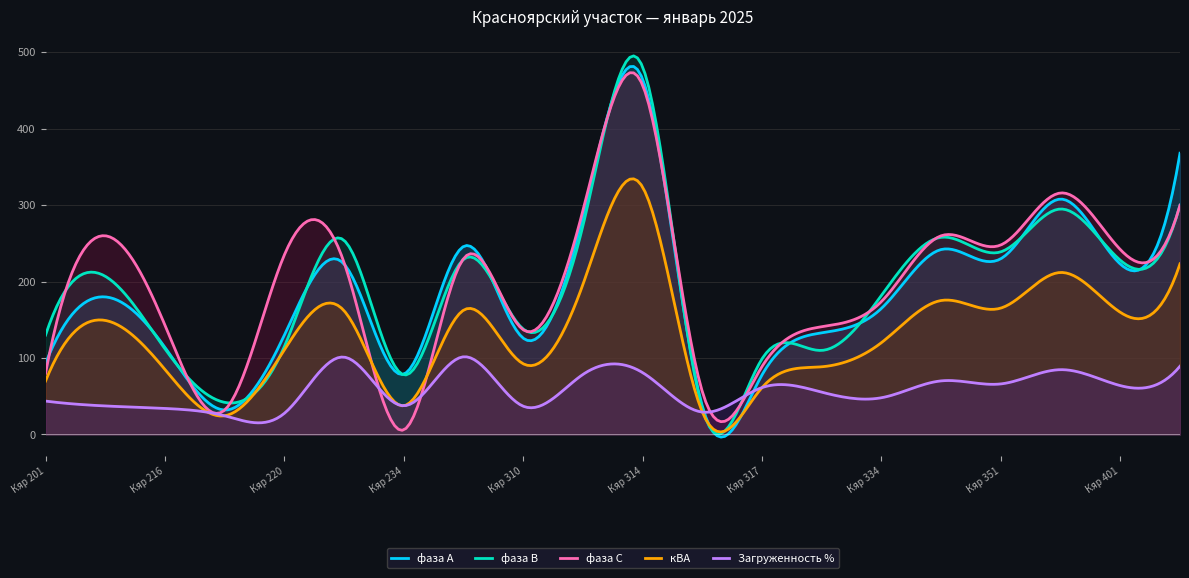

What is the value of the Загруженность % point at the 15th from the left?

48.1